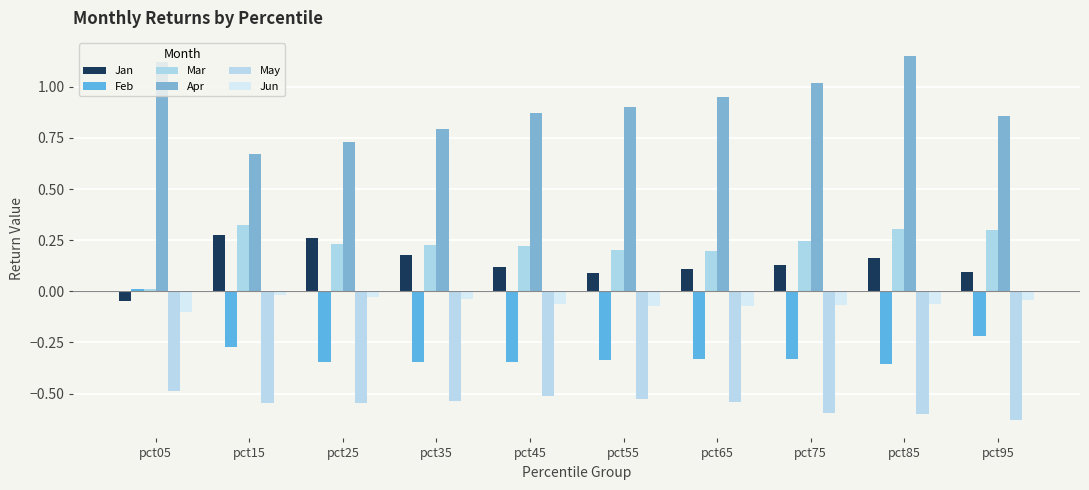

Reading left to right, extract all data points from this chart.

Jan: pct05=-0.0	pct15=0.3	pct25=0.3	pct35=0.2	pct45=0.1	pct55=0.1	pct65=0.1	pct75=0.1	pct85=0.2	pct95=0.1
Feb: pct05=0.0	pct15=-0.3	pct25=-0.3	pct35=-0.3	pct45=-0.3	pct55=-0.3	pct65=-0.3	pct75=-0.3	pct85=-0.4	pct95=-0.2
Mar: pct05=0.0	pct15=0.3	pct25=0.2	pct35=0.2	pct45=0.2	pct55=0.2	pct65=0.2	pct75=0.2	pct85=0.3	pct95=0.3
Apr: pct05=1.1	pct15=0.7	pct25=0.7	pct35=0.8	pct45=0.9	pct55=0.9	pct65=1.0	pct75=1.0	pct85=1.2	pct95=0.9
May: pct05=-0.5	pct15=-0.5	pct25=-0.5	pct35=-0.5	pct45=-0.5	pct55=-0.5	pct65=-0.5	pct75=-0.6	pct85=-0.6	pct95=-0.6
Jun: pct05=-0.1	pct15=-0.0	pct25=-0.0	pct35=-0.0	pct45=-0.1	pct55=-0.1	pct65=-0.1	pct75=-0.1	pct85=-0.1	pct95=-0.0